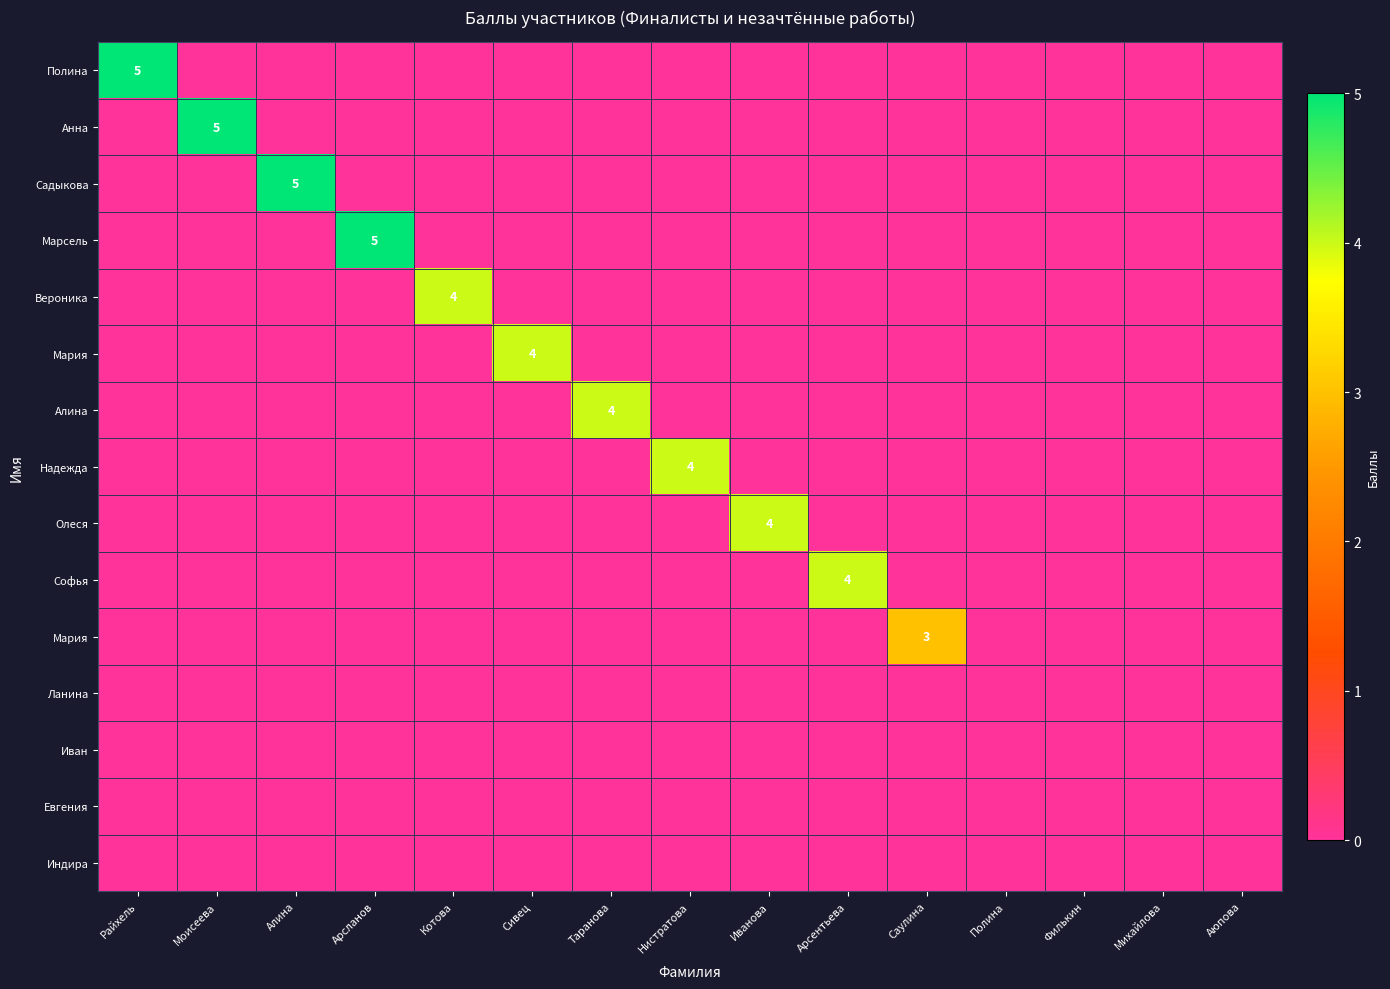

How many series are shown in this chart?

15